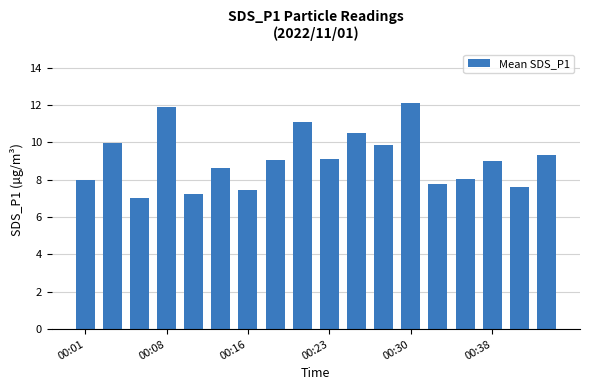

What is the value of the 15th bar from the left?

8.1